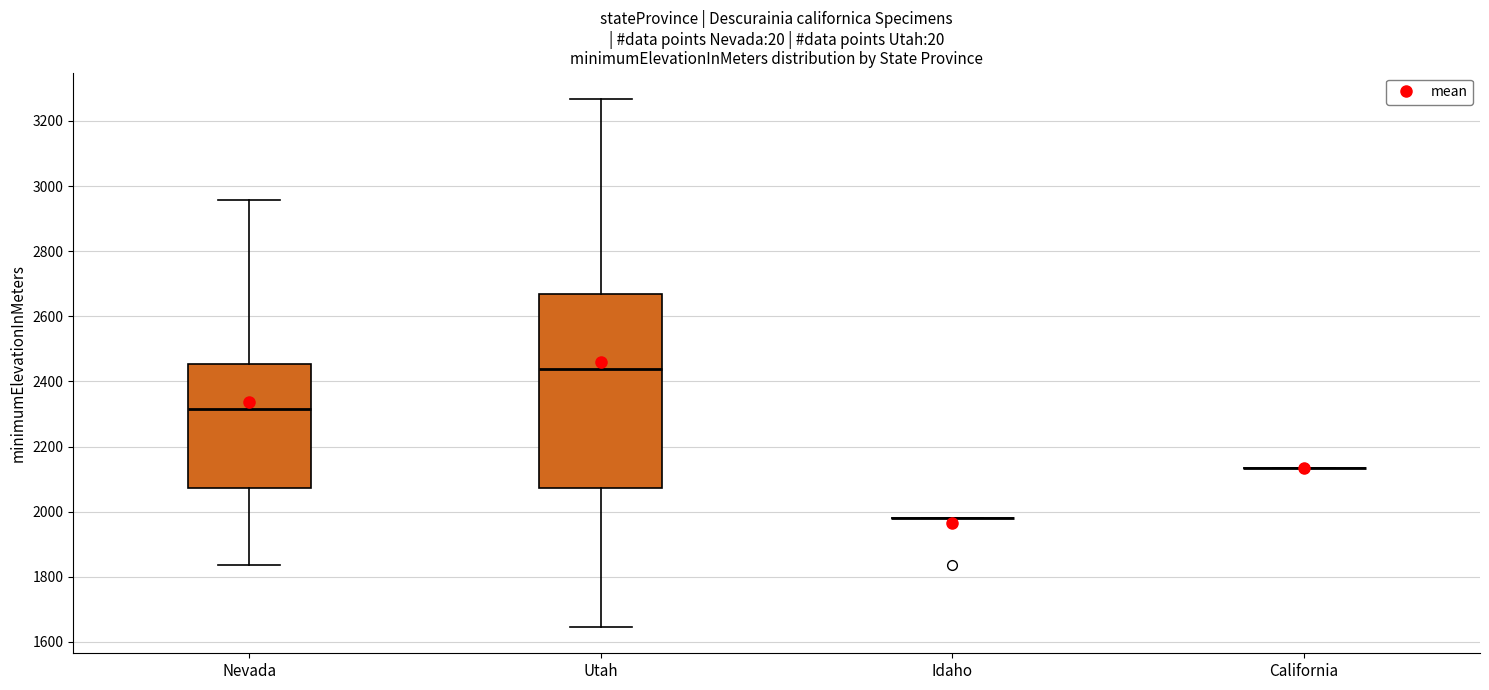

Which box is the tallest, from its lower edge to its upper edge?

Utah